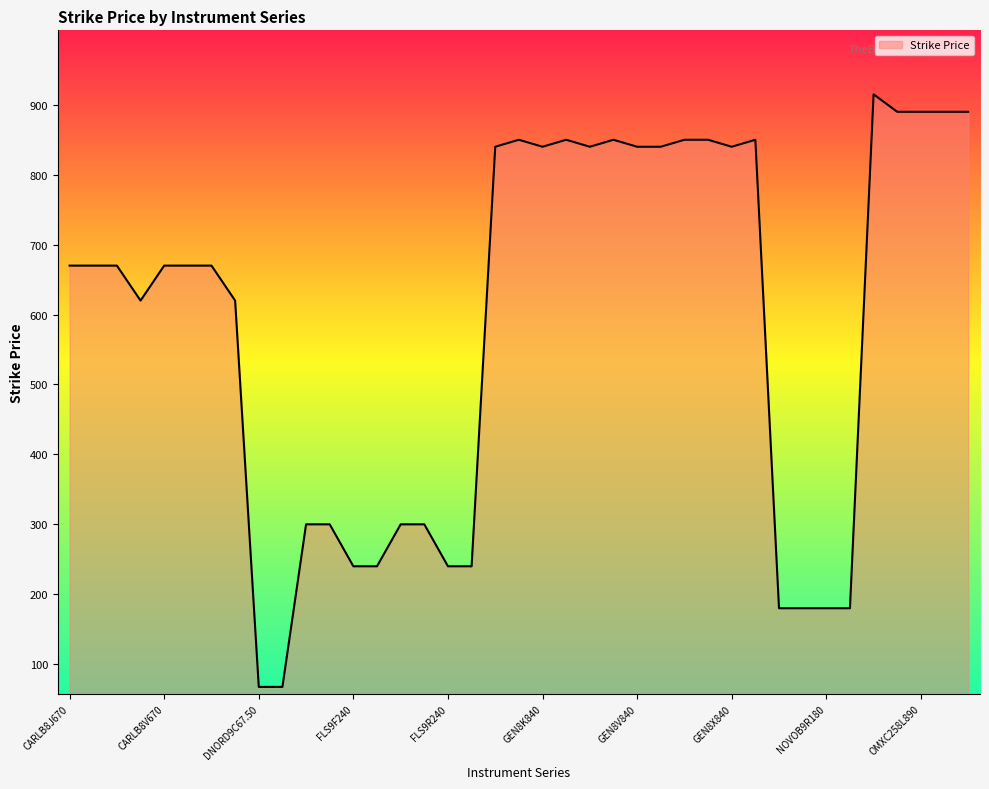

What is the difference between the maximum and minimum values?

847.5